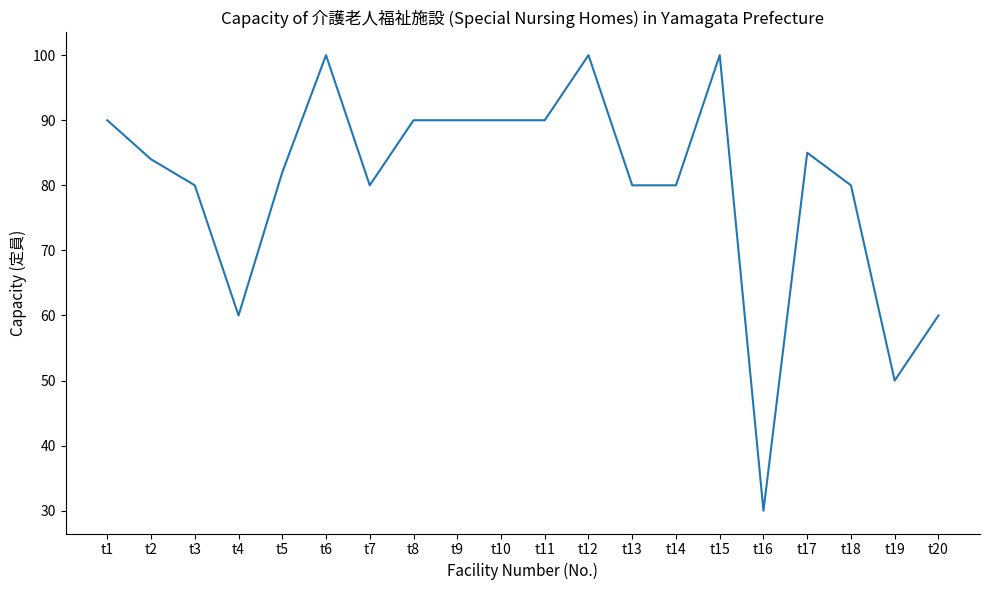

Reading left to right, extract all data points from this chart.

t1=90	t2=84	t3=80	t4=60	t5=82	t6=100	t7=80	t8=90	t9=90	t10=90	t11=90	t12=100	t13=80	t14=80	t15=100	t16=30	t17=85	t18=80	t19=50	t20=60